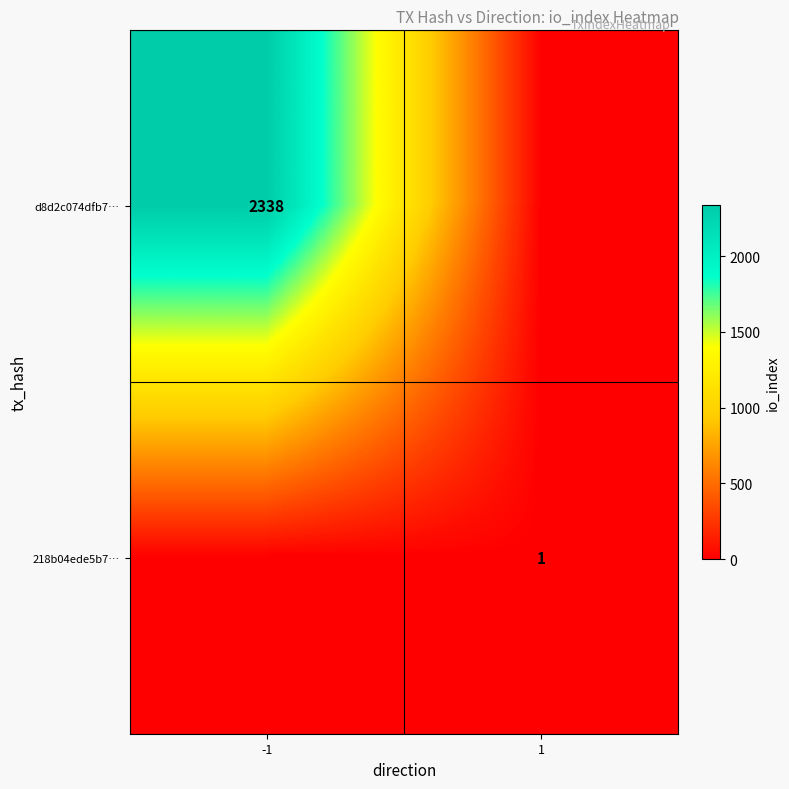

At which category does the chart reach its minimum across all series?

1